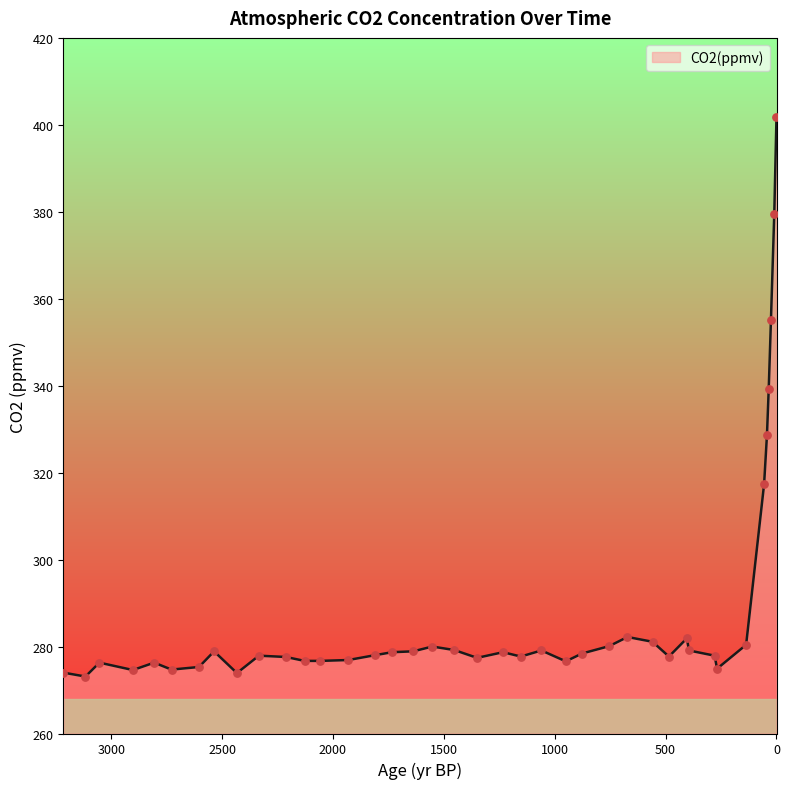

Approximately how many times larger is the value at 2433 compared to 1453?

1.0